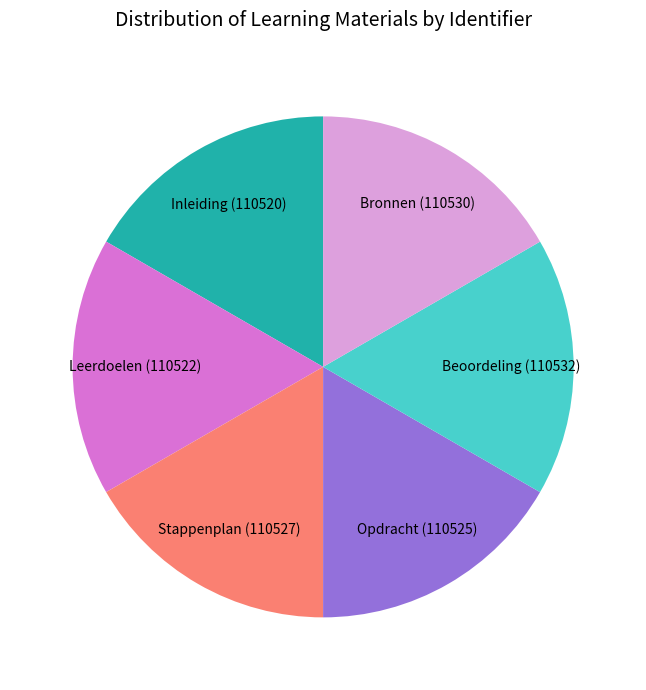

How many segments does this pie chart have?

6